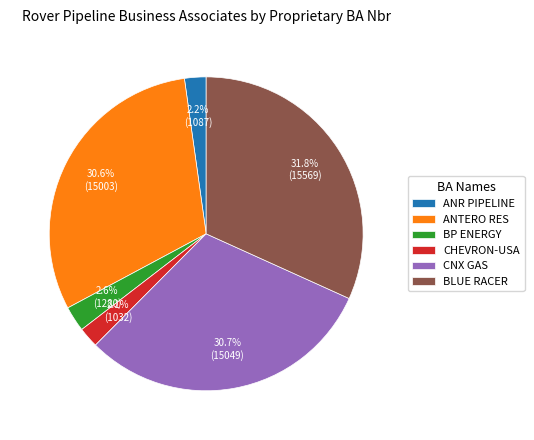

How many slices are in this pie chart?

6